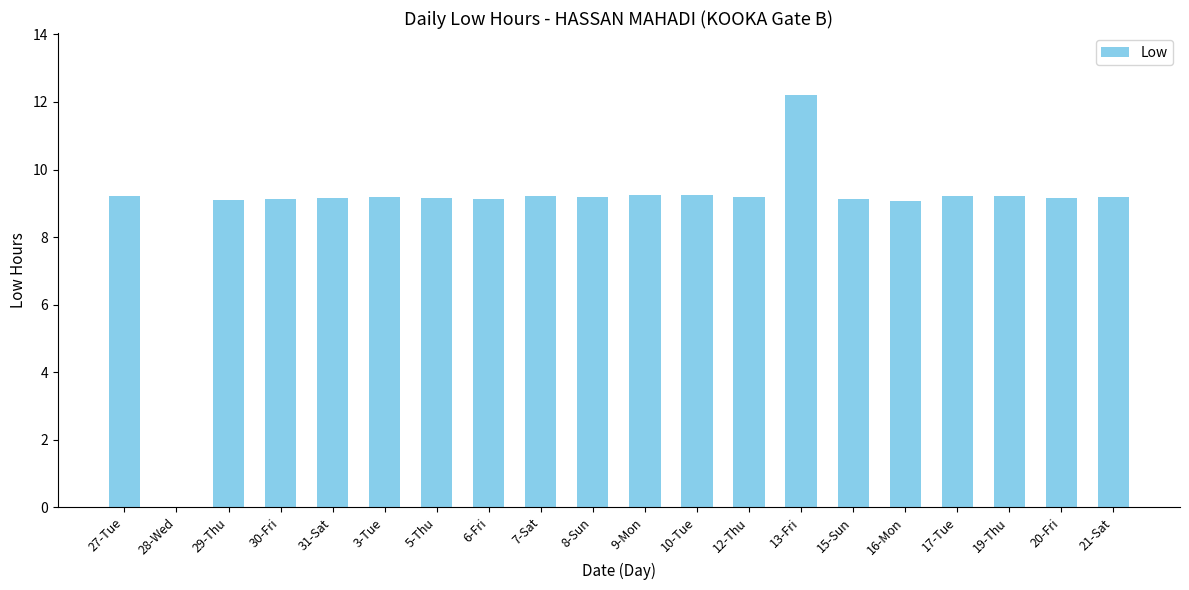

How many categories are shown in the chart?

20